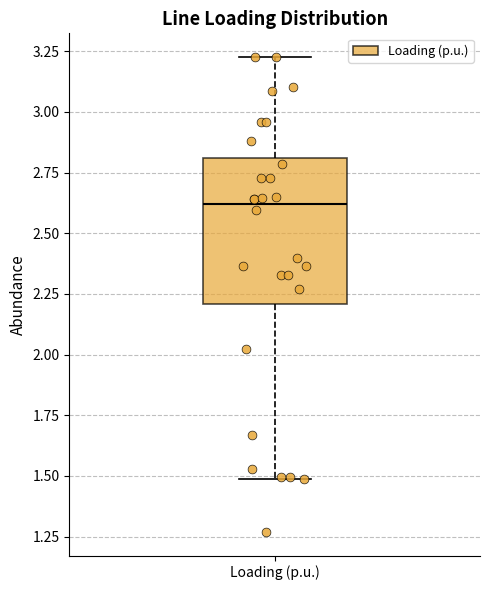

Where is the lower edge of the box for Loading (p.u.) on the y-axis? The values are not printed on the chart, so give them approximately, as read against the axis.

2.20